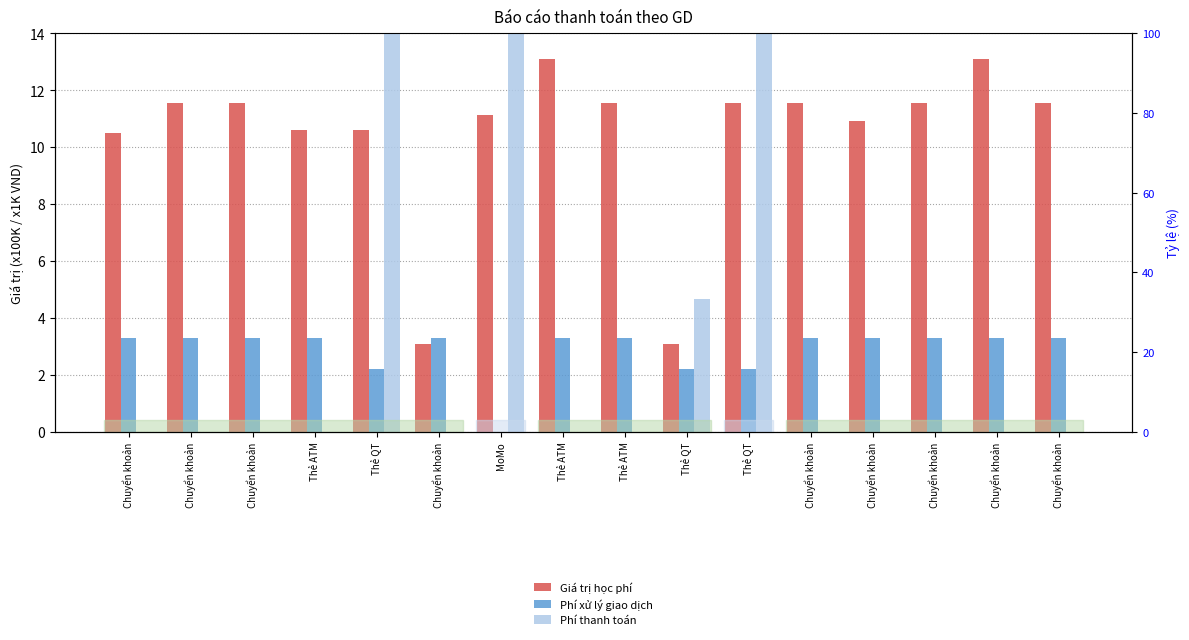

Which category has the lowest value across all series?

MoMo